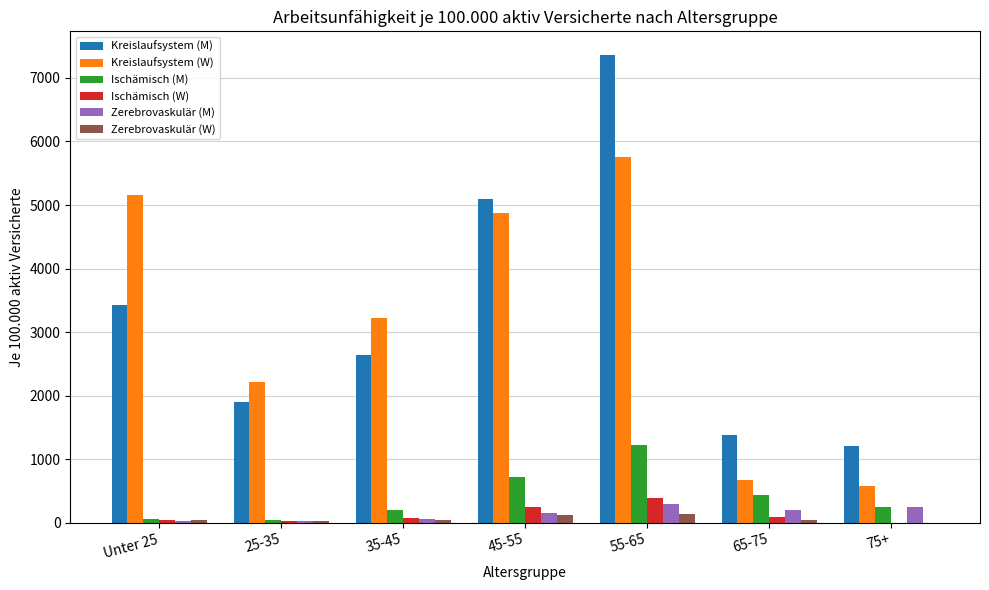

What is the average value of the Kreislaufsystem (W) series?

3208.1